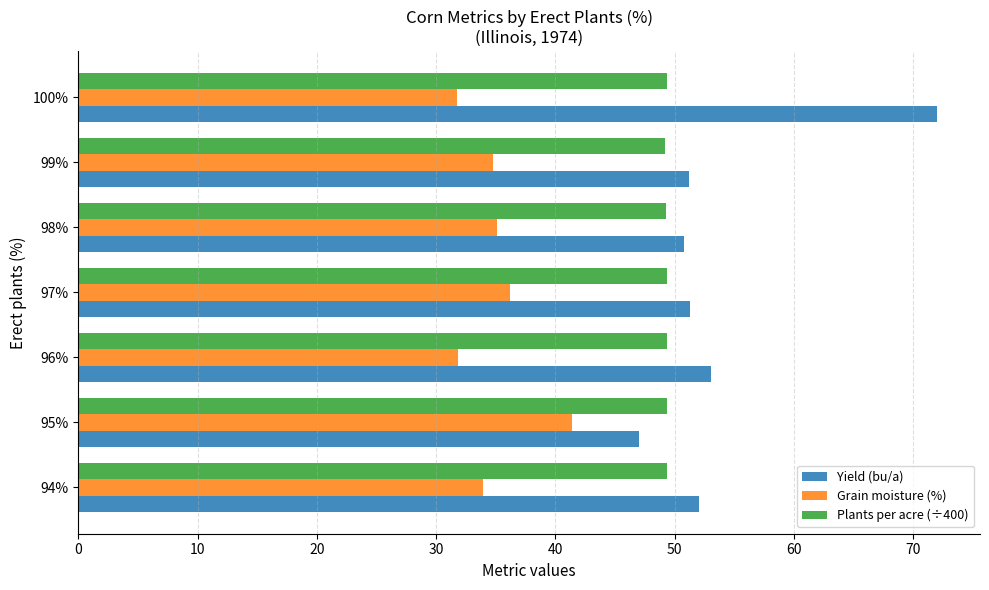

Which series has the largest total across all categories?

Yield (bu/a)